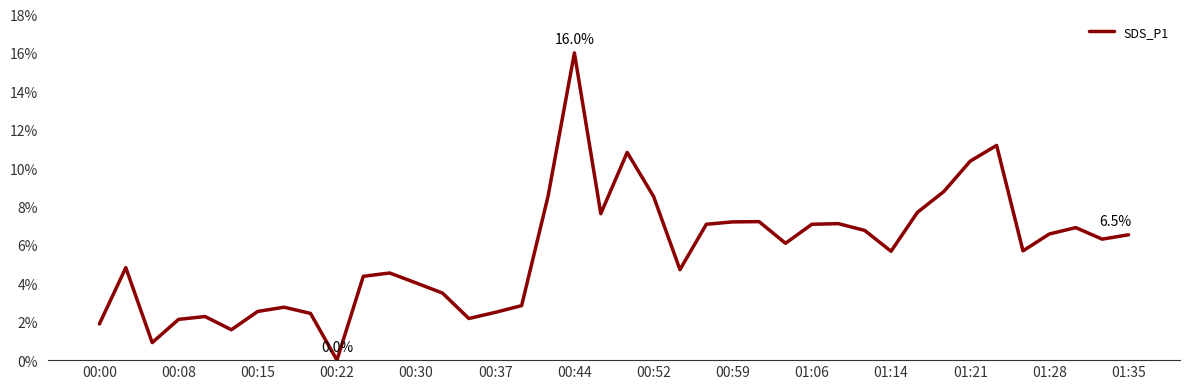

At which category does the chart reach its peak across all series?

00:44